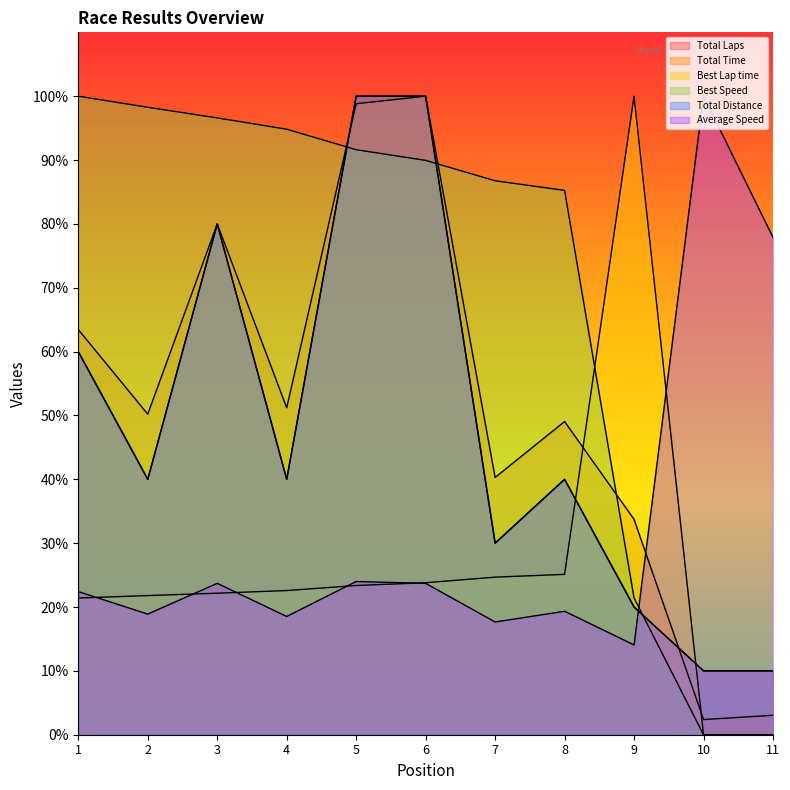

Which series changed the most between 3 and 5?

Total Laps